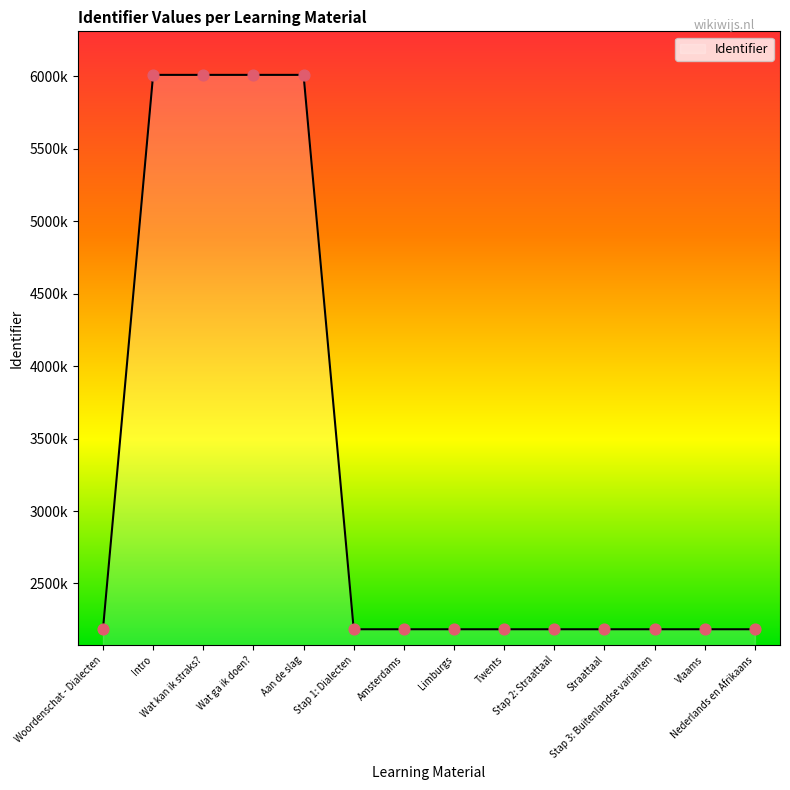

Which has a higher value, Stap 2: Straattaal or Woordenschat - Dialecten?

Stap 2: Straattaal